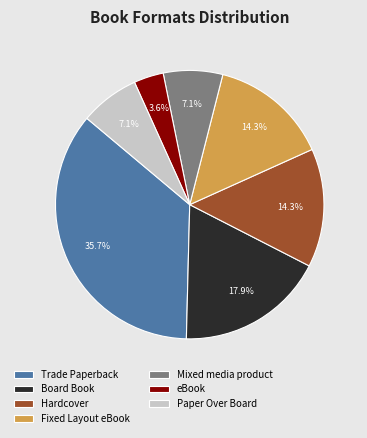

Approximately how many times larger is the value at Paper Over Board compared to eBook?

2.0